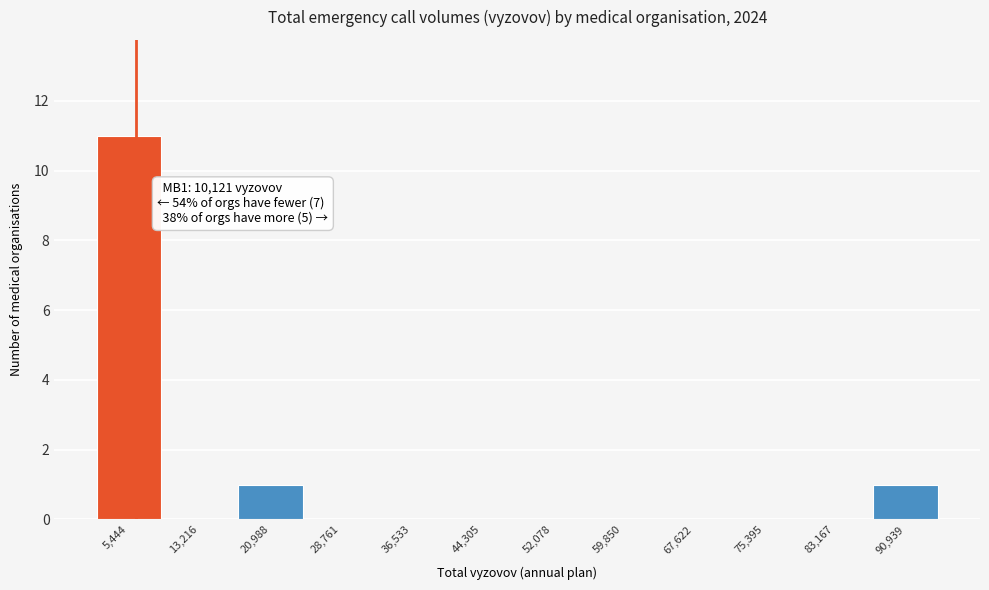

Reading left to right, transcribe all the data shown in this chart.

5,444=11	13,216=0	20,988=1	28,761=0	36,533=0	44,305=0	52,078=0	59,850=0	67,622=0	75,395=0	83,167=0	90,939=1